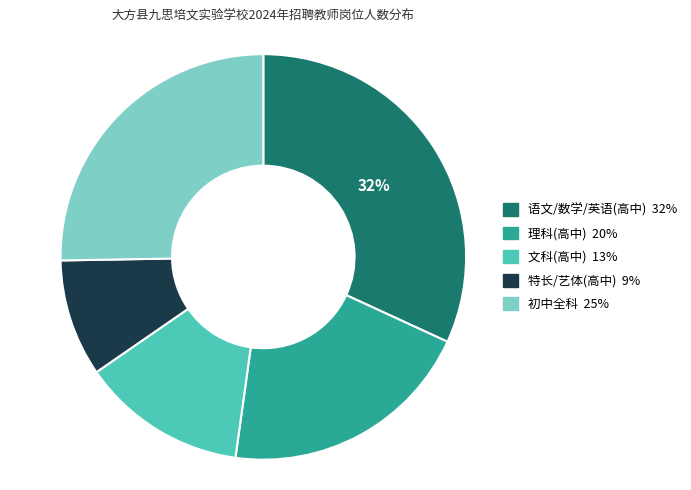

Is the sum of 语文/数学/英语(高中) 32% and 理科(高中) 20% greater than half?

Yes